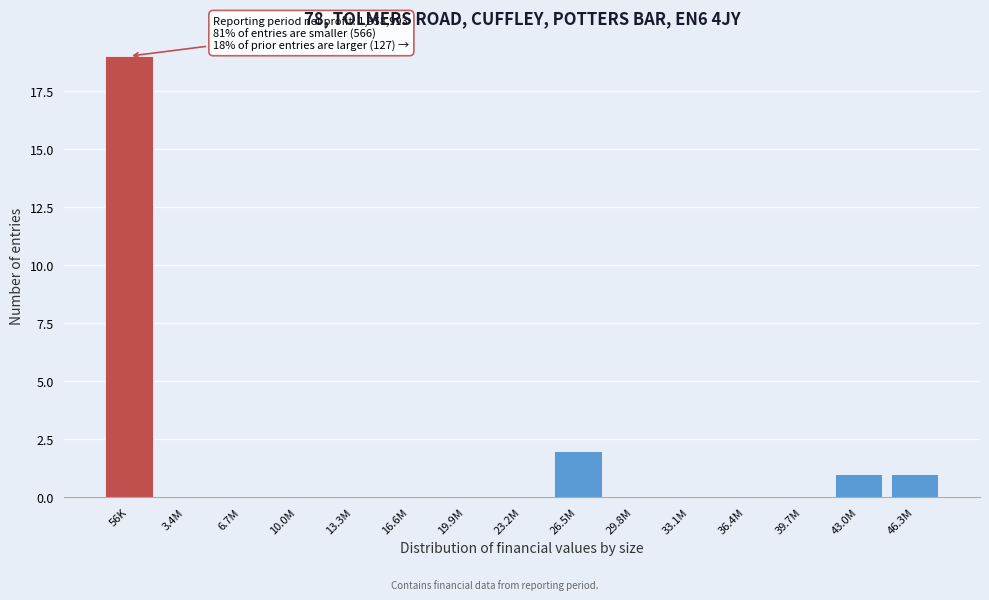

Reading right to left, transcribe all the data shown in this chart.

46.3M=1	43.0M=1	39.7M=0	36.4M=0	33.1M=0	29.8M=0	26.5M=2	23.2M=0	19.9M=0	16.6M=0	13.3M=0	10.0M=0	6.7M=0	3.4M=0	56K=19